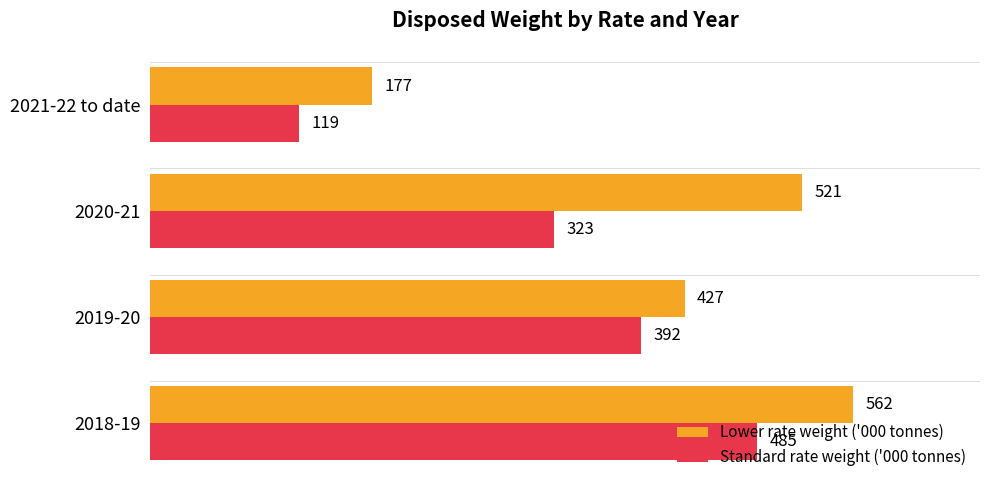

Rank the categories by Lower rate weight ('000 tonnes) value from lowest to highest.

2021-22 to date, 2019-20, 2020-21, 2018-19